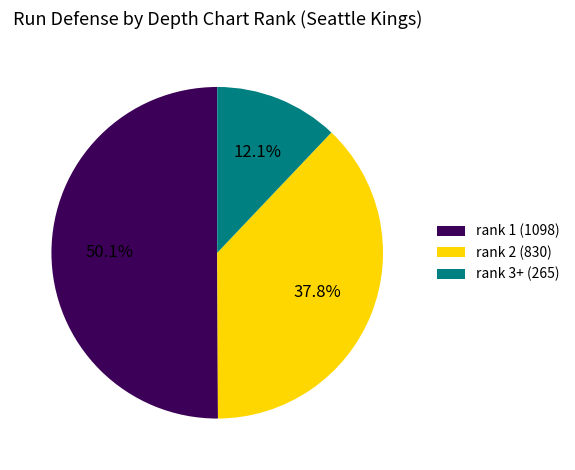

Does rank 2 (830) represent more than half of the total?

No